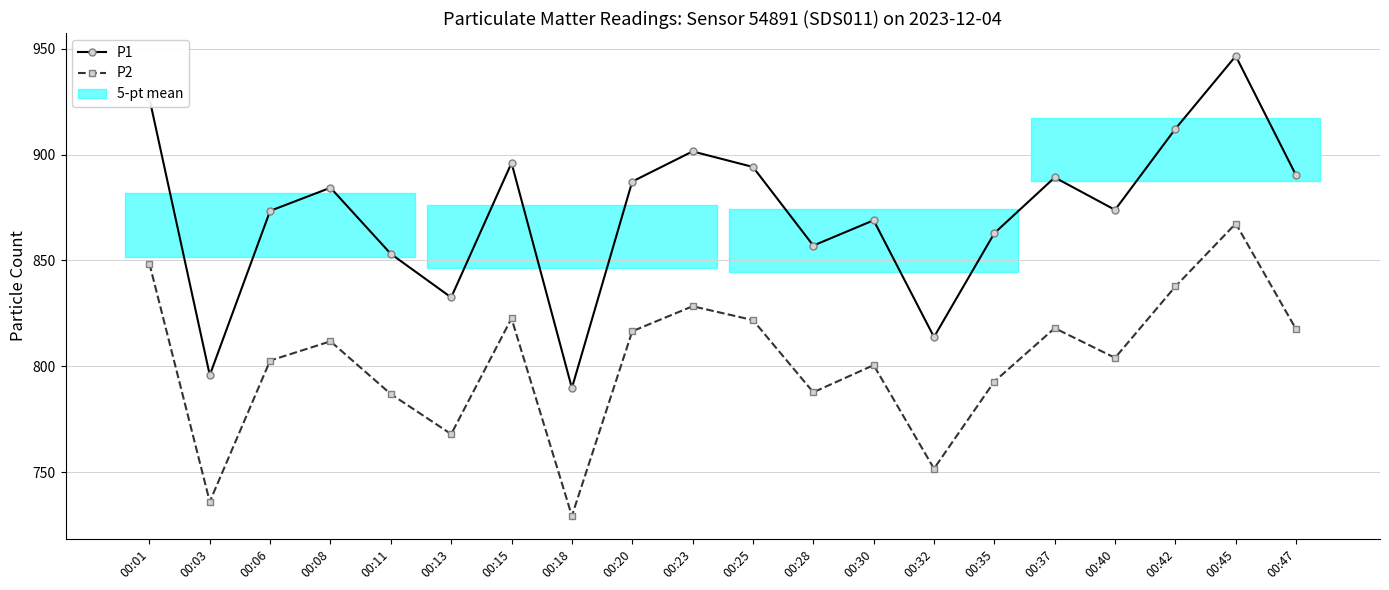

What is the approximate value of P2 at 00:28?

787.7